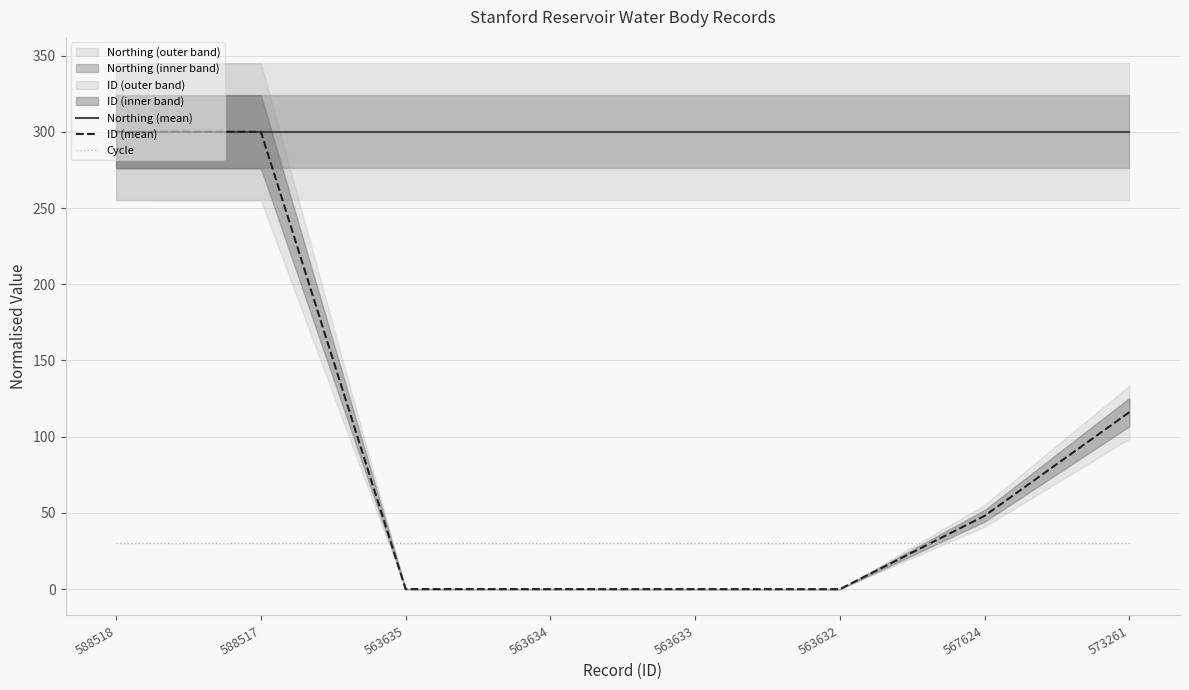

What is the value of the Cycle point at the 6th from the left?

30.0